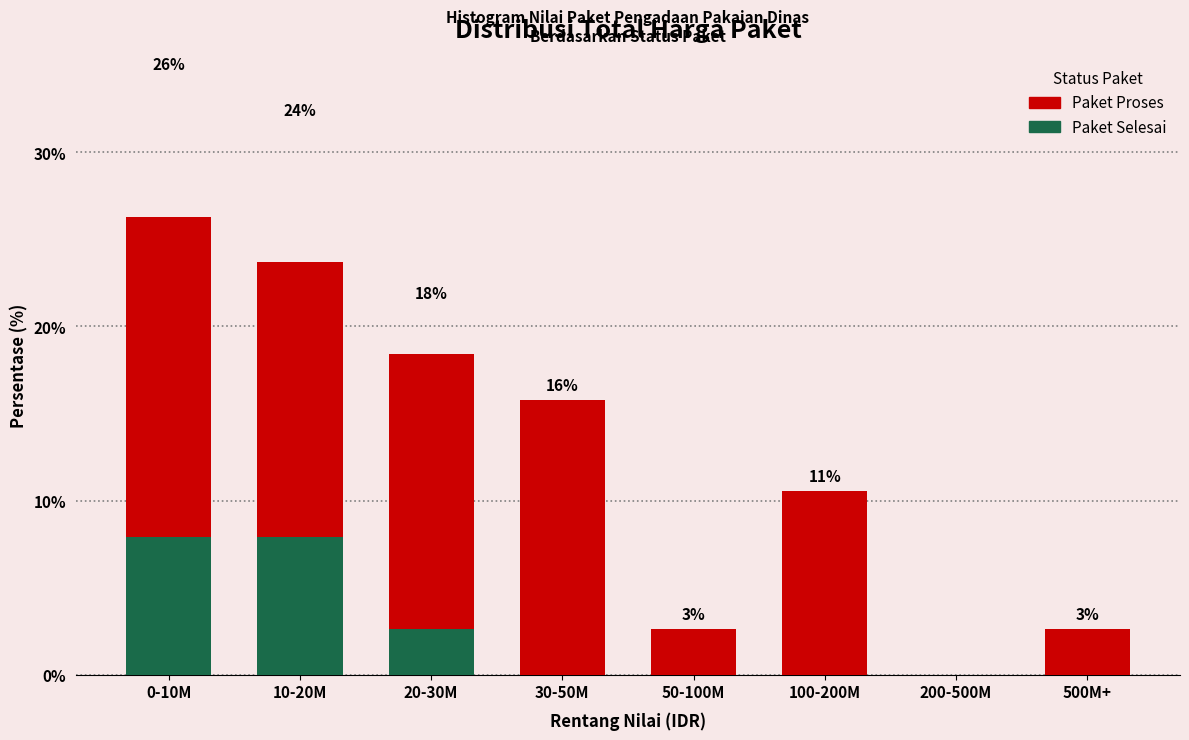

Reading right to left, transcribe the values for Paket Selesai.

500M+=0.0	200-500M=0.0	100-200M=0.0	50-100M=0.0	30-50M=0.0	20-30M=2.6	10-20M=7.9	0-10M=7.9